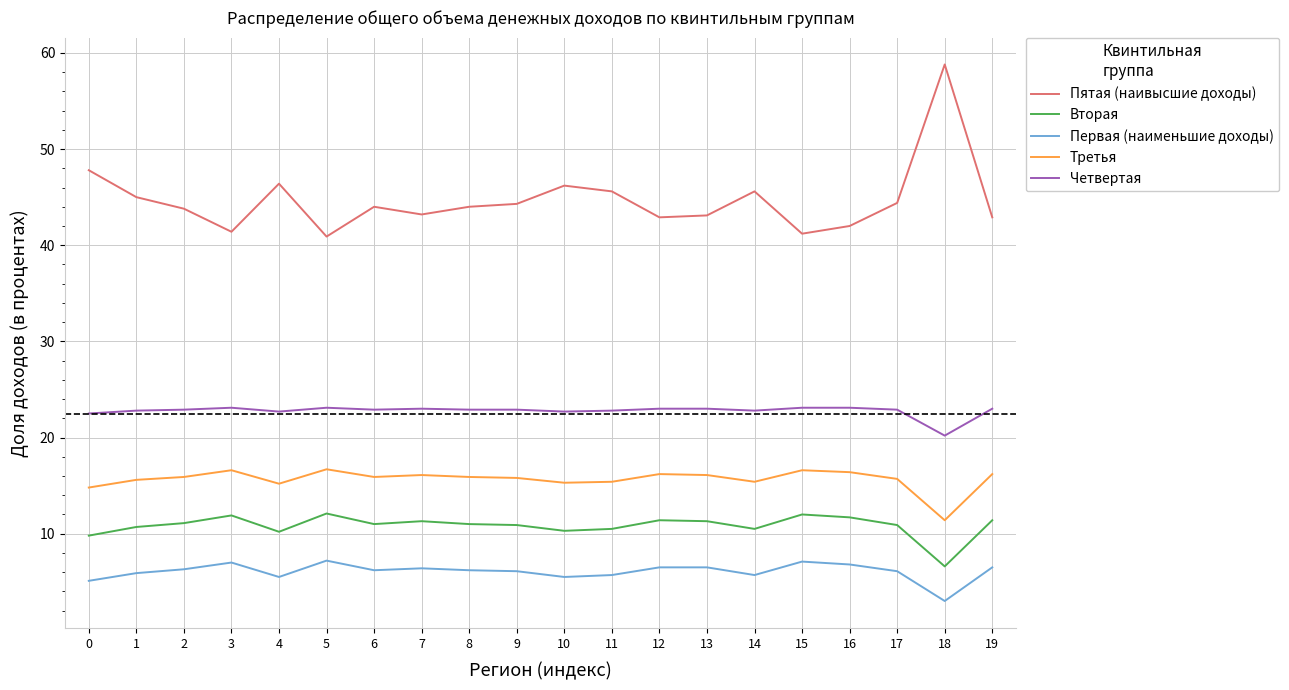

How many series are shown in this chart?

5